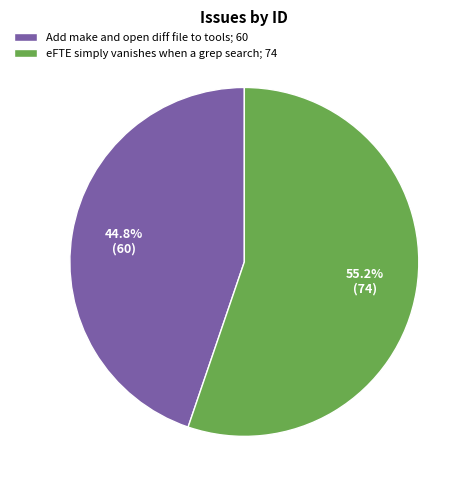

Rank the categories by value from highest to lowest.

eFTE simply vanishes when a grep search, Add make and open diff file to tools